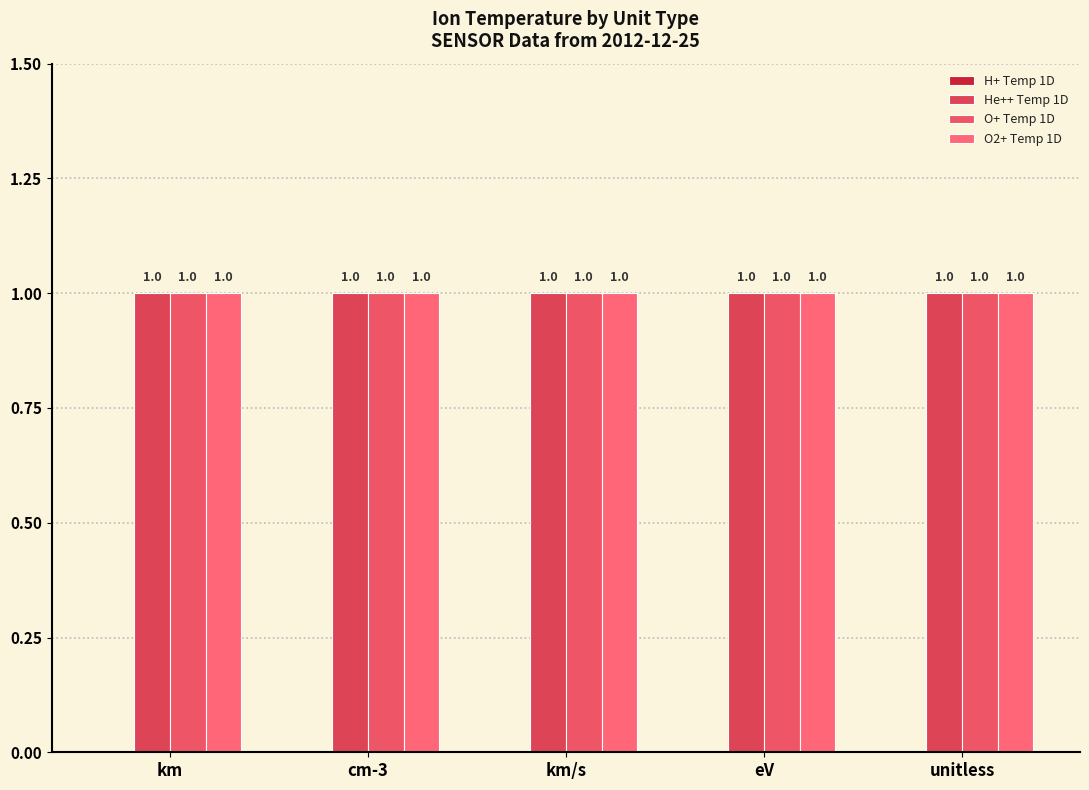

What is the difference between the highest and lowest values at unitless?

1